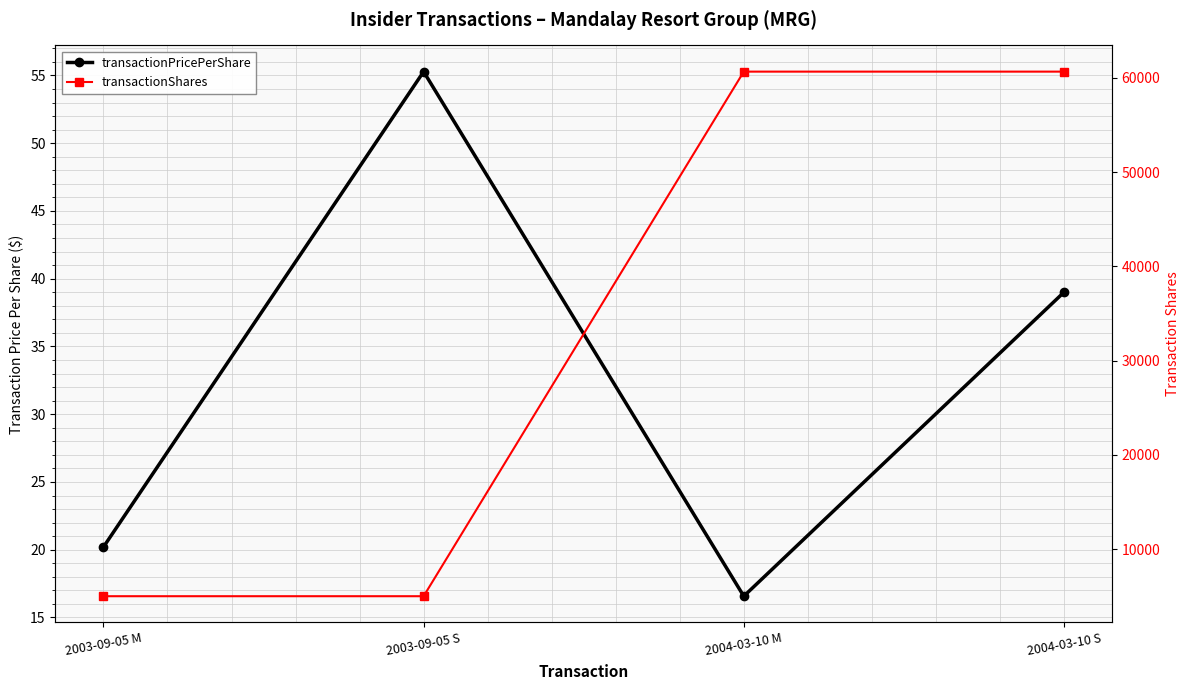

Reading right to left, list all the values displayed in this chart.

transactionPricePerShare: 39.0	16.6	55.3	20.2
transactionShares: 60667.0	60667.0	5000.0	5000.0